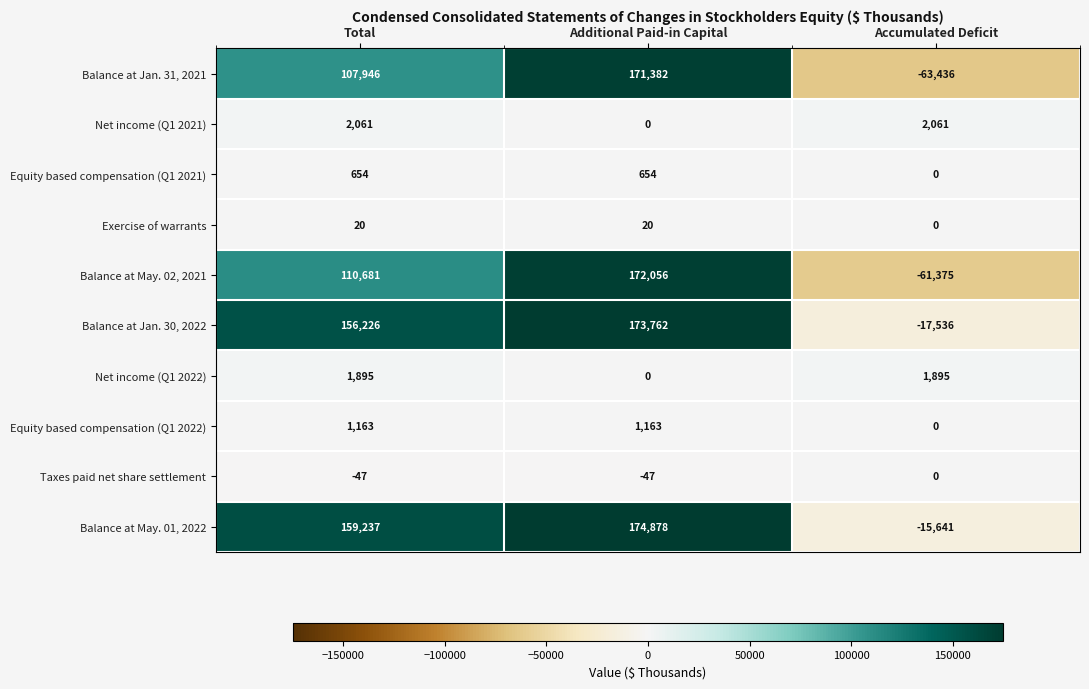

What is the smallest value displayed?

-63436